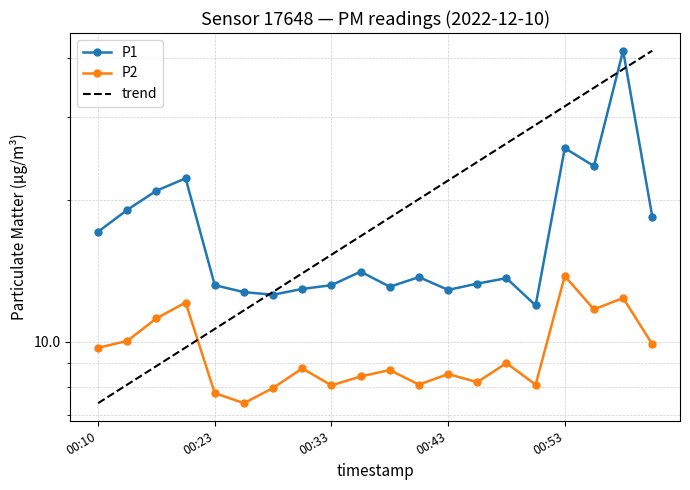

Reading right to left, list all the values displayed in this chart.

P1: 01:01=18.4	00:58=41.4	00:56=23.6	00:53=25.7	00:51=11.9	00:48=13.6	00:46=13.3	00:43=12.9	00:41=13.7	00:38=13.1	00:36=14.1	00:33=13.2	00:31=12.9	00:28=12.6	00:26=12.7	00:23=13.2	00:21=22.2	00:18=20.9	00:13=19.0	00:10=17.1
P2: 01:01=9.9	00:58=12.4	00:56=11.7	00:53=13.8	00:51=8.1	00:48=9.0	00:46=8.2	00:43=8.5	00:41=8.1	00:38=8.7	00:36=8.4	00:33=8.1	00:31=8.8	00:28=8.0	00:26=7.4	00:23=7.8	00:21=12.1	00:18=11.2	00:13=10.0	00:10=9.7